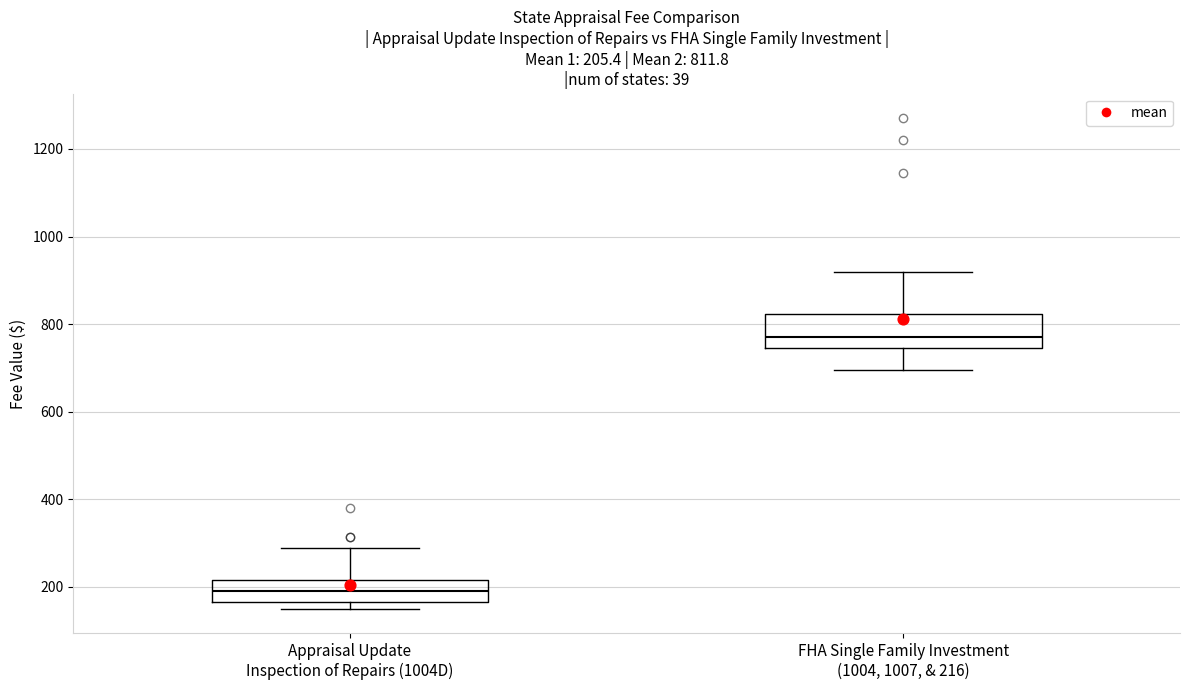

Which box is the tallest, from its lower edge to its upper edge?

FHA Single Family Investment (1004, 1007, & 216)